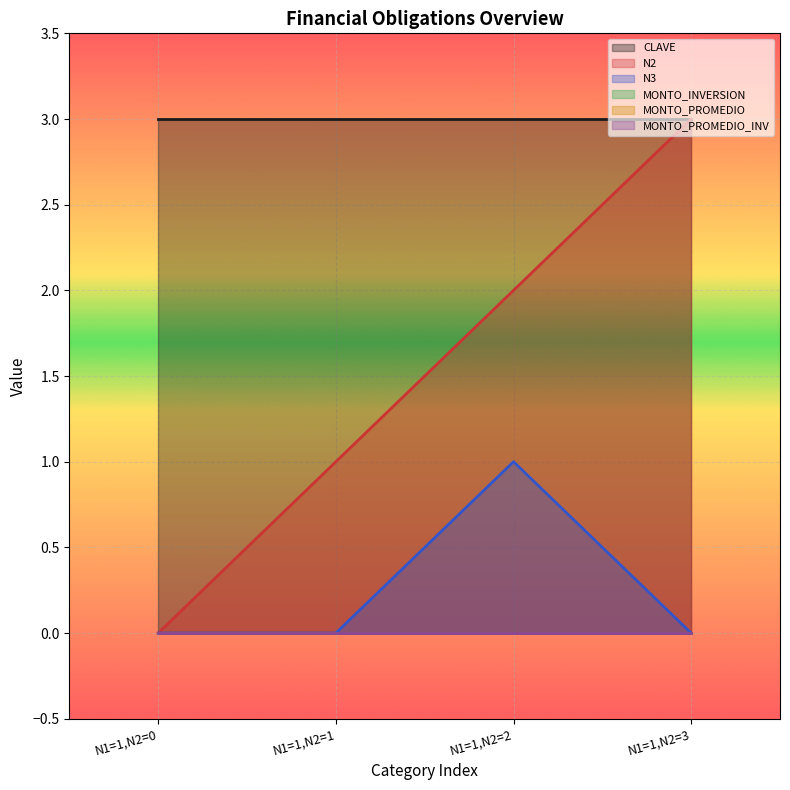

Reading left to right, transcribe all the data shown in this chart.

CLAVE: 3	3	3	3
N2: 0	1	2	3
N3: 0	0	1	0
MONTO_INVERSION: 0	0	0	0
MONTO_PROMEDIO: 0	0	0	0
MONTO_PROMEDIO_INV: 0	0	0	0